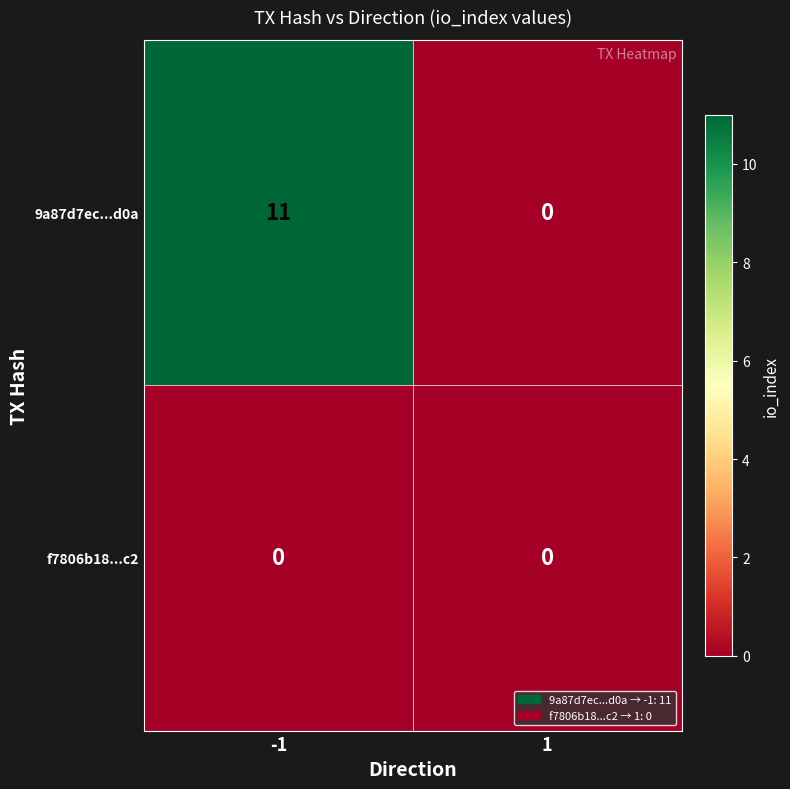

Which series has the largest range (max minus min)?

9a87d7ec...d0a